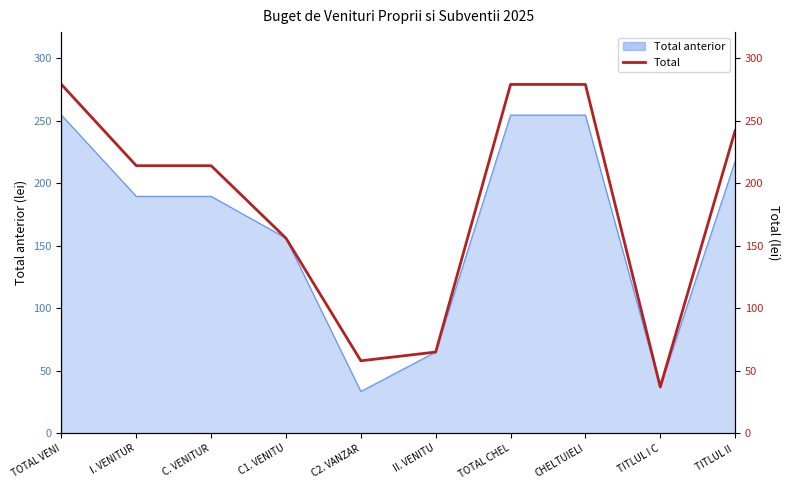

List the labels in order of value, smallest first.

TITLUL I C, C2. VANZAR, II. VENITU, C1. VENITU, I. VENITUR, C. VENITUR, TITLUL II , TOTAL VENI, TOTAL CHEL, CHELTUIELI